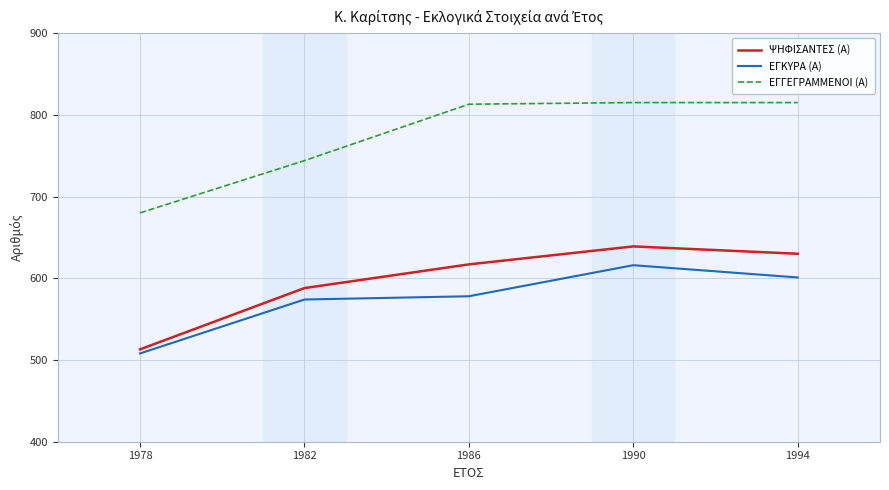

What is the difference between the second highest and minimum values in the ΕΓΓΕΓΡΑΜΜΕΝΟΙ (Α) series?

135